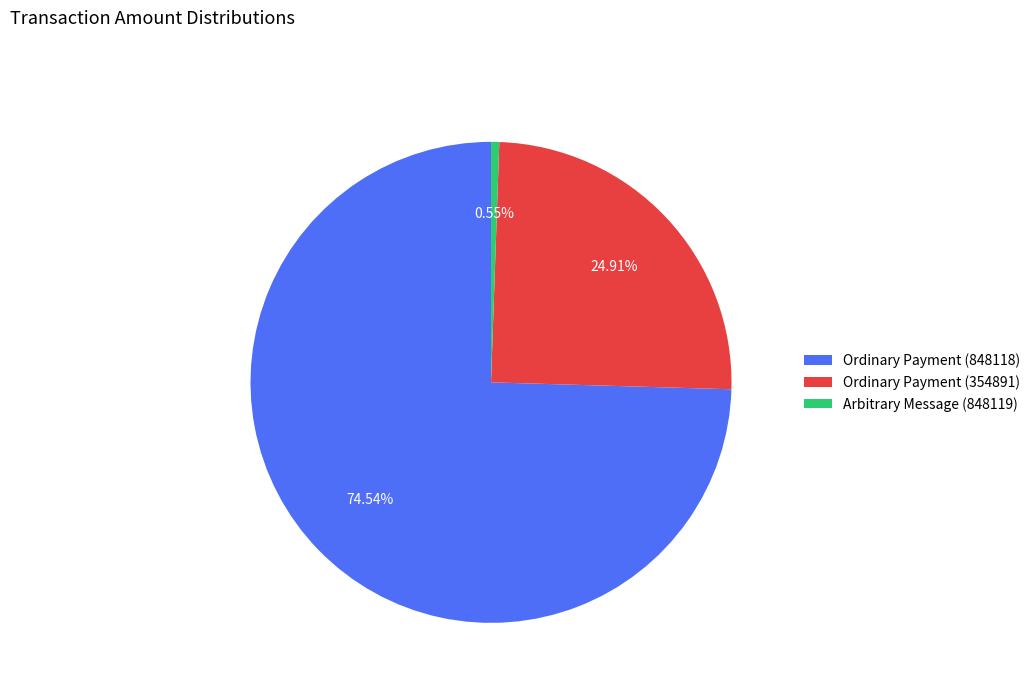

Is Ordinary Payment (848118) the majority of the pie?

Yes